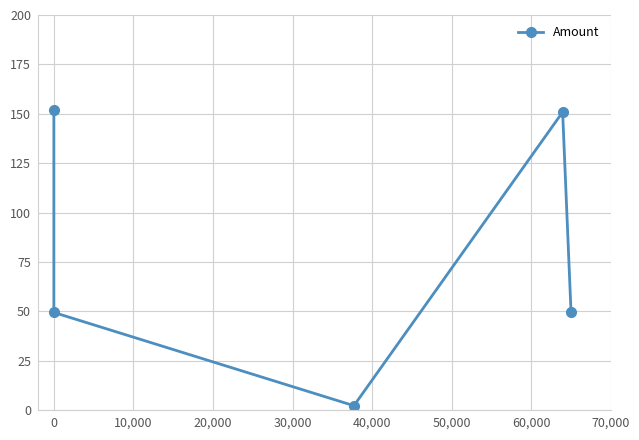

True or false: there are more than 1 points higher than both neighbors.

False